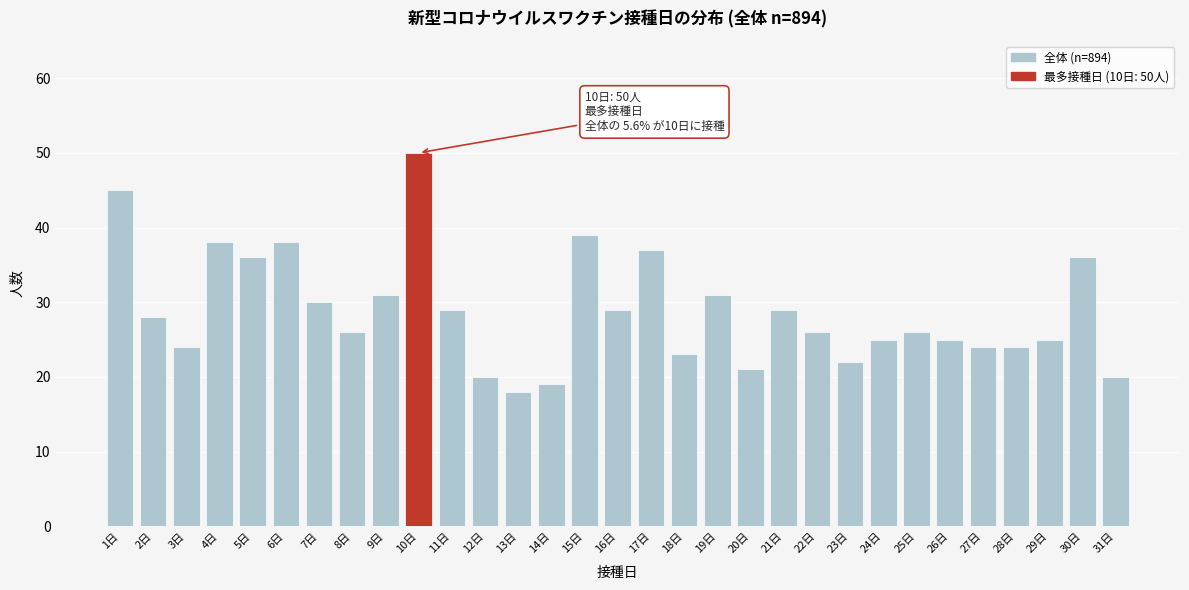

What is the label of the 28th bar from the right?

4日